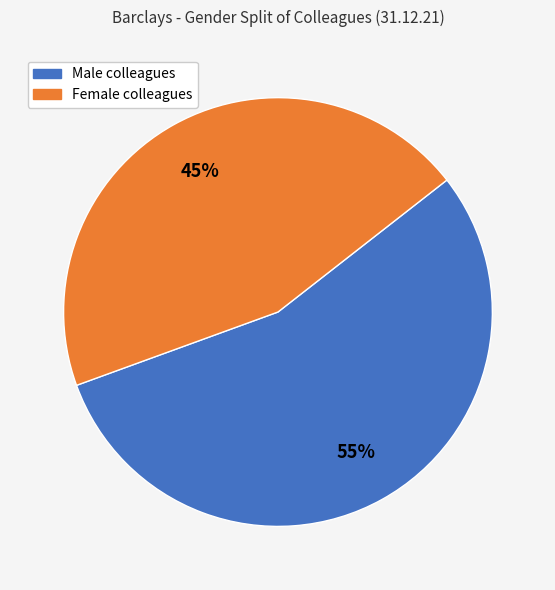

Is the sum of Female colleagues and Male colleagues greater than half?

Yes